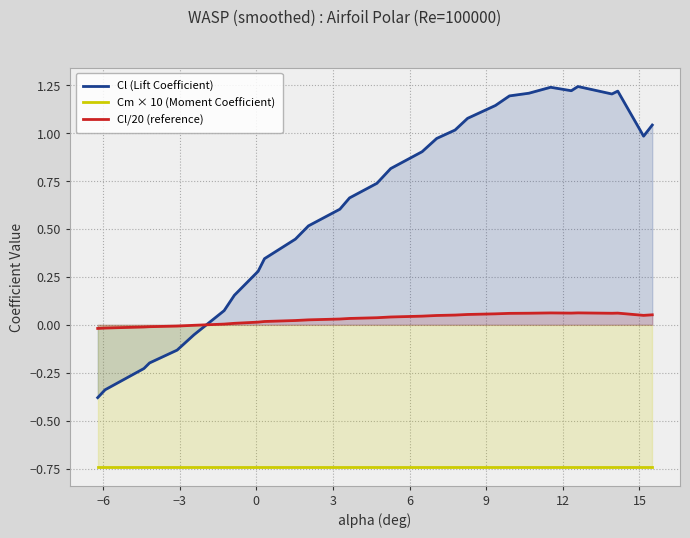

True or false: Cl/20 (reference) and Cm × 10 (Moment Coefficient) intersect in this chart.

False